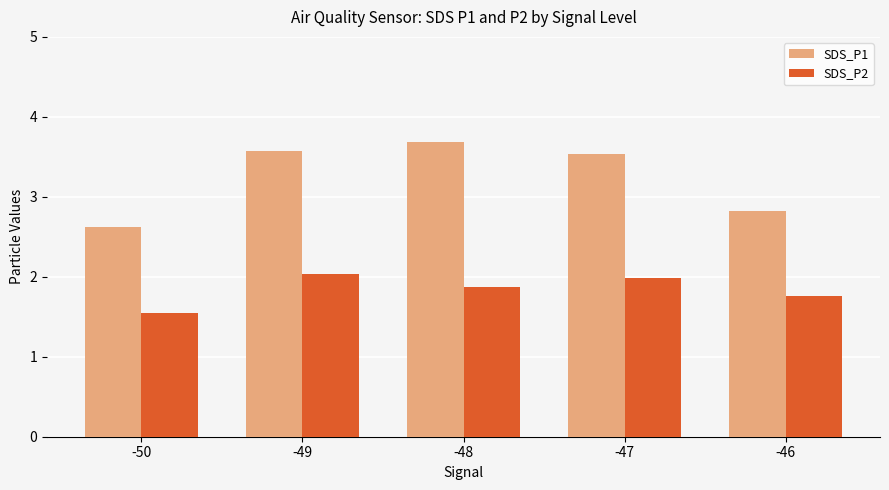

At which label is SDS_P1 closest to 3?

-46